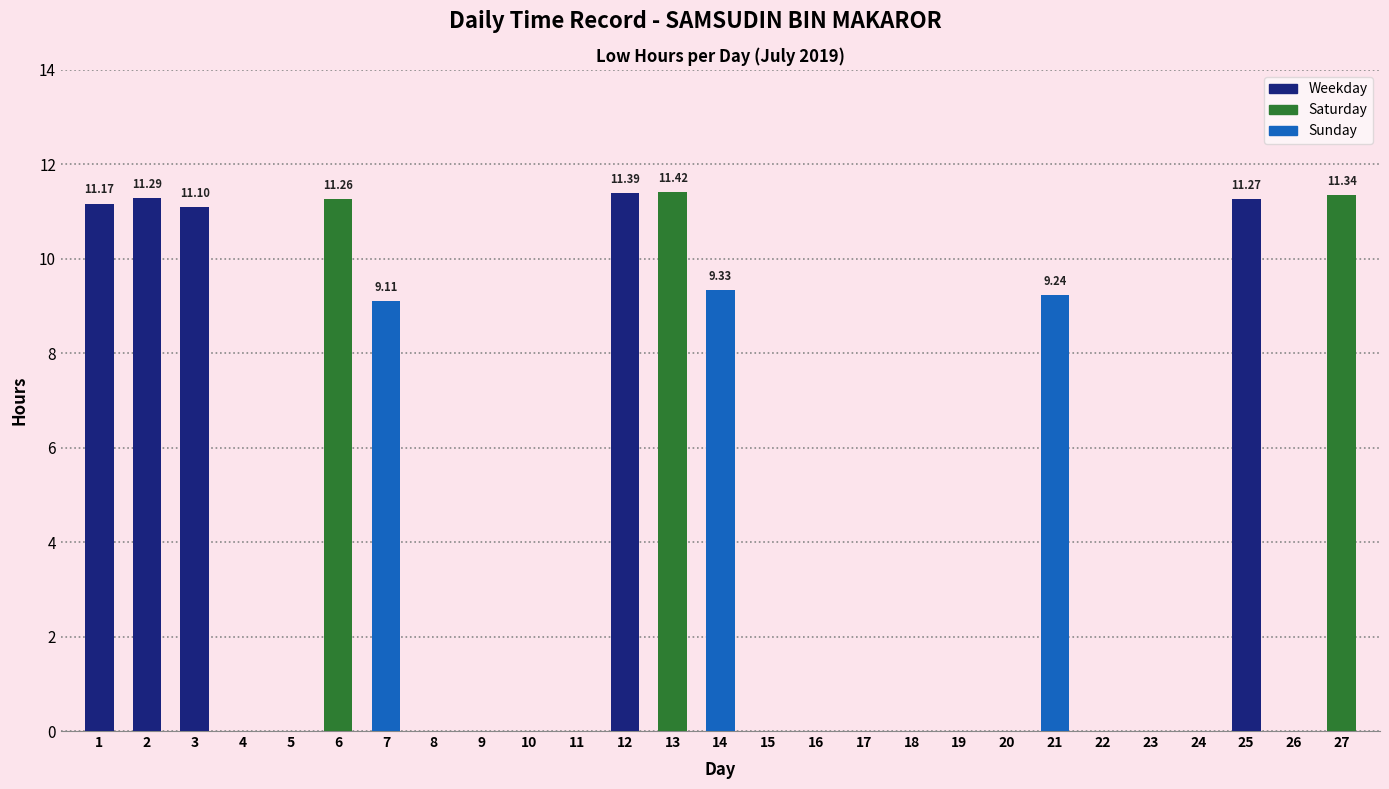

How many series are shown in this chart?

1